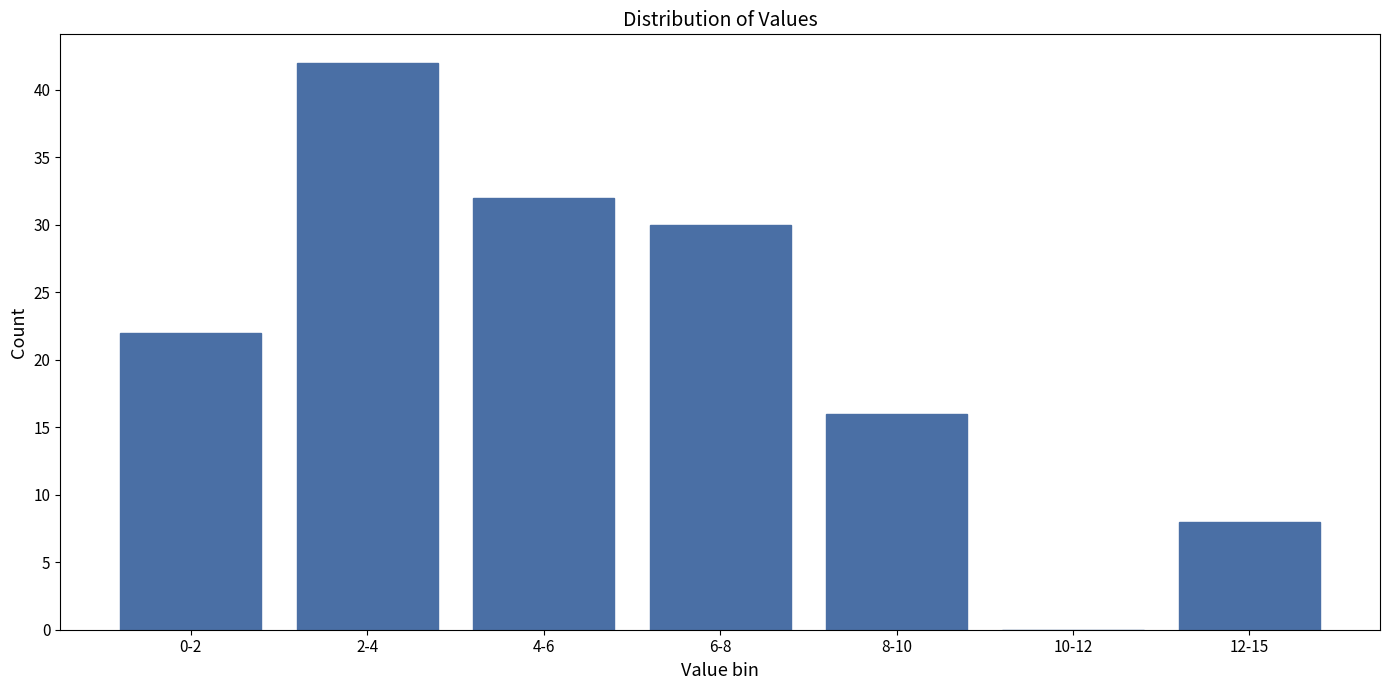

Reading left to right, extract all data points from this chart.

0-2=22	2-4=42	4-6=32	6-8=30	8-10=16	10-12=0	12-15=8